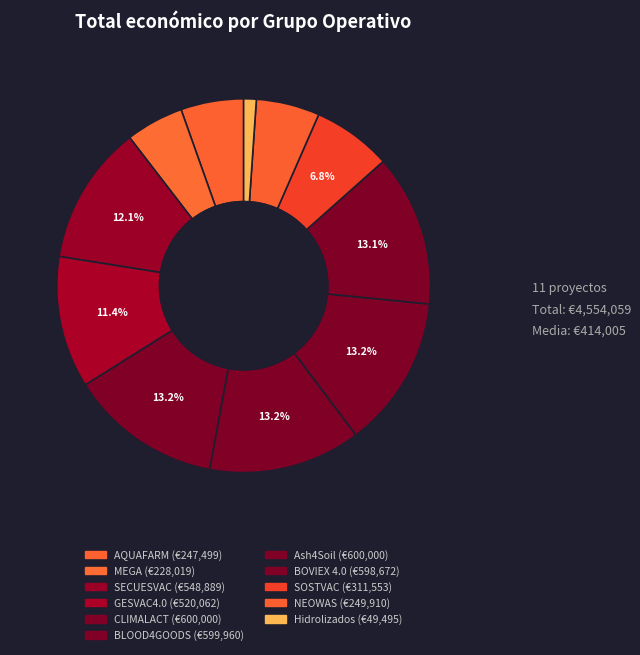

What is the change in value from BLOOD4GOODS to NEOWAS?

-350050